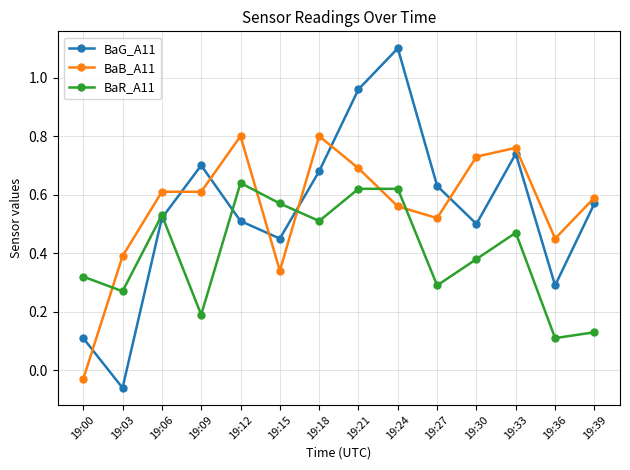

What are all the series names shown in the legend?

BaG_A11, BaB_A11, BaR_A11